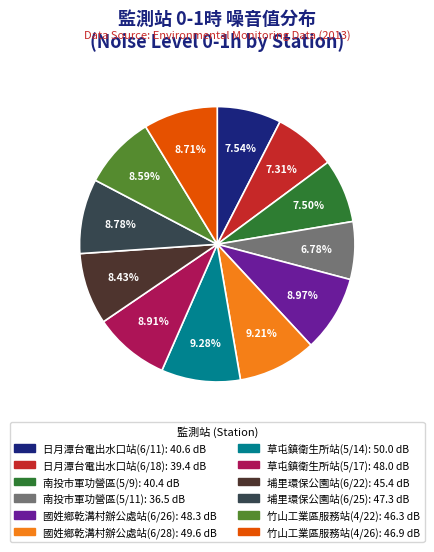

To the nearest percent, what percentage of the pie is 草屯鎮衛生所站(5/17)?

9%